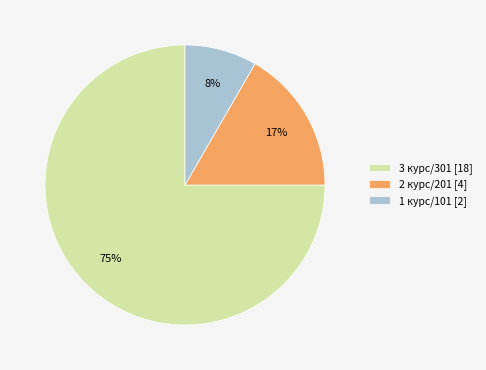

Is it true that 1 курс/101 is 8% of the pie?

True